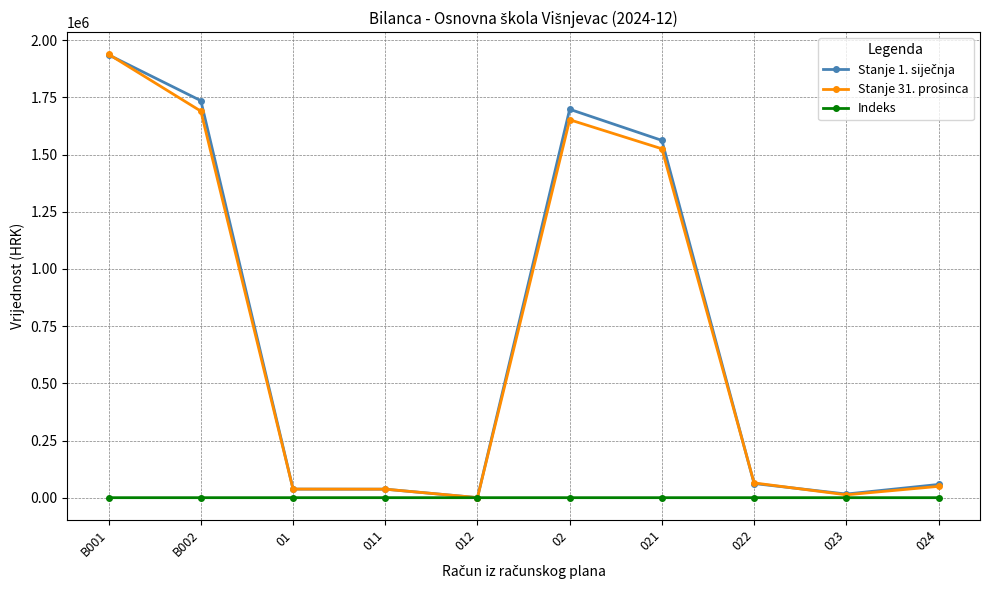

At which label does Stanje 31. prosinca reach its peak?

B001